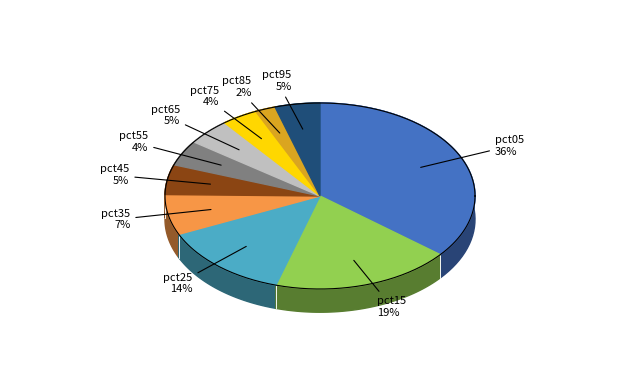

The pct95 slice represents 5% of the pie. True or false?

True